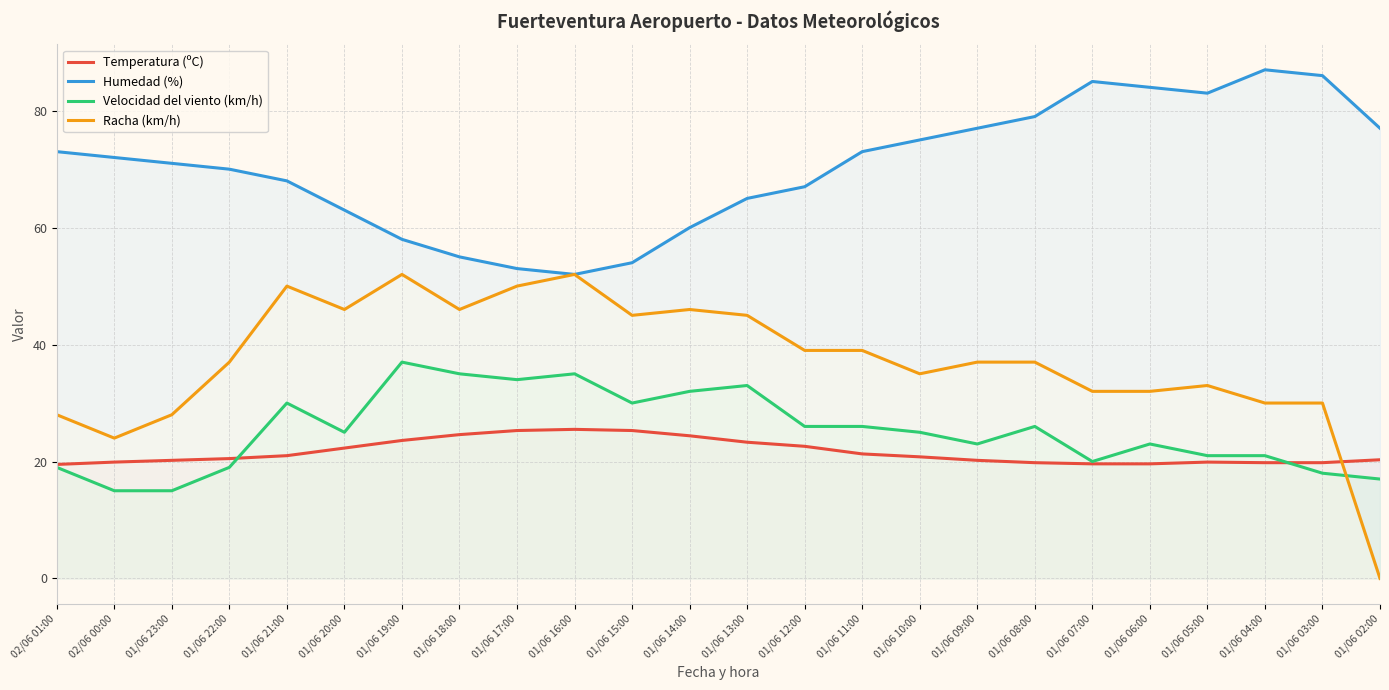

What is the average value of the Racha (km/h) series?

37.2